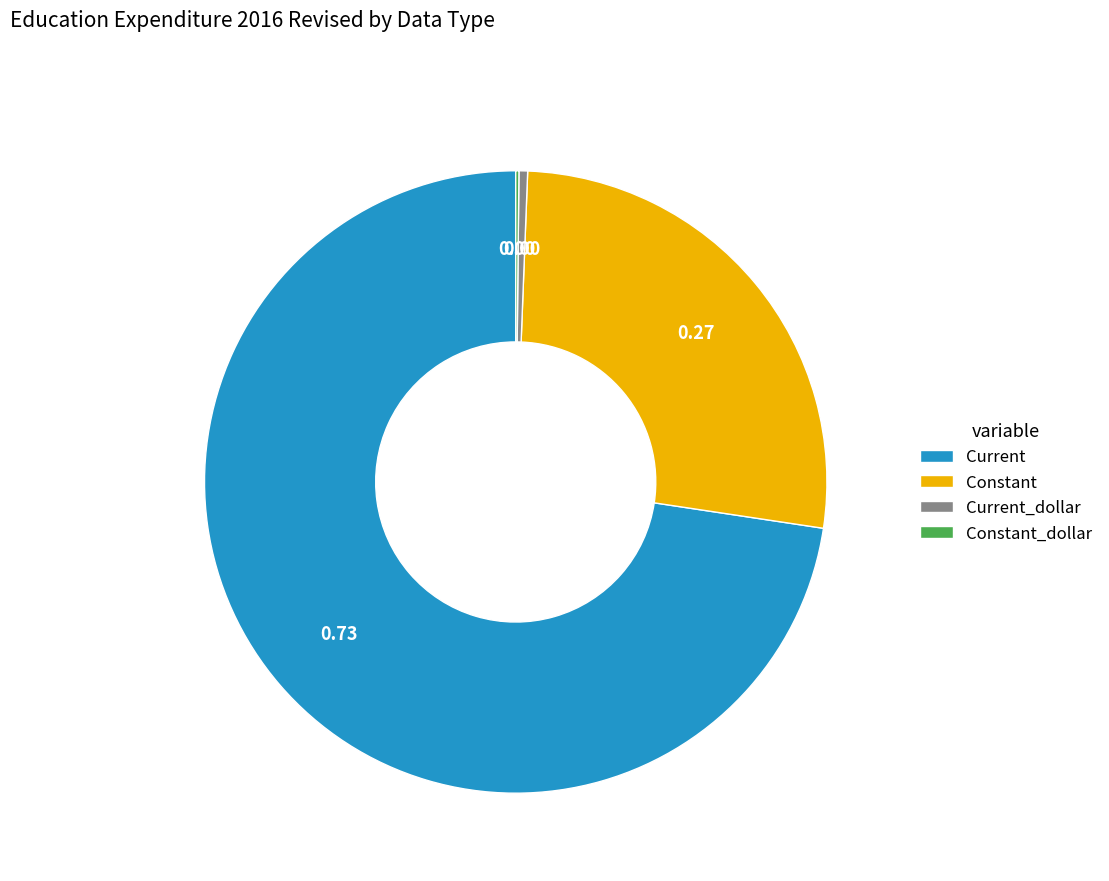

Between Constant and Current, which is larger?

Current